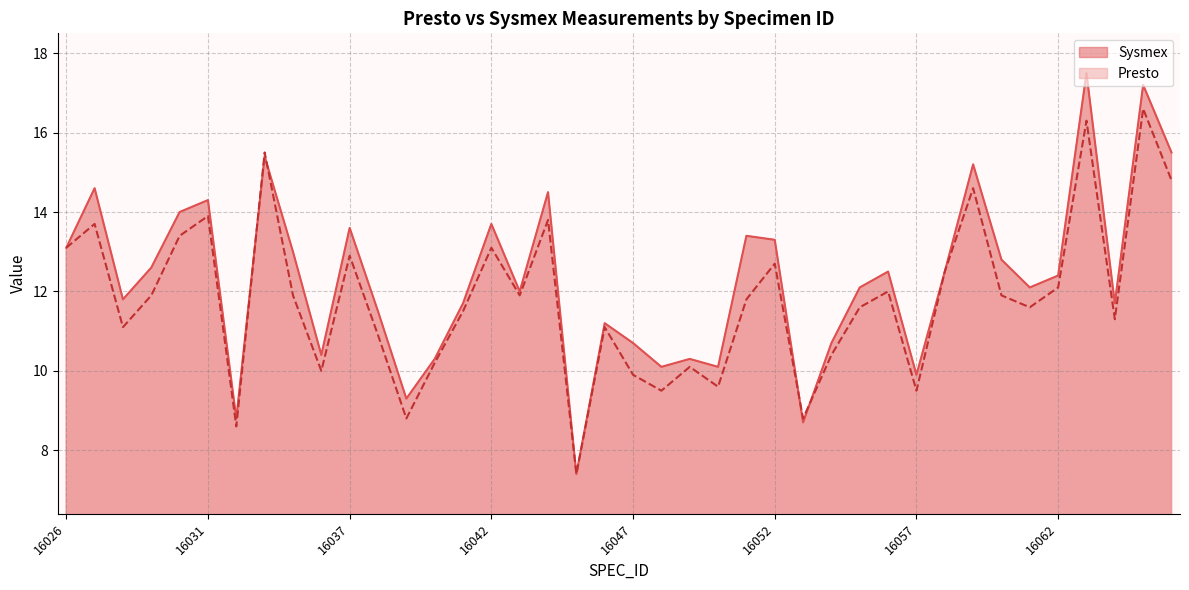

What are all the series names shown in the legend?

Sysmex, Presto